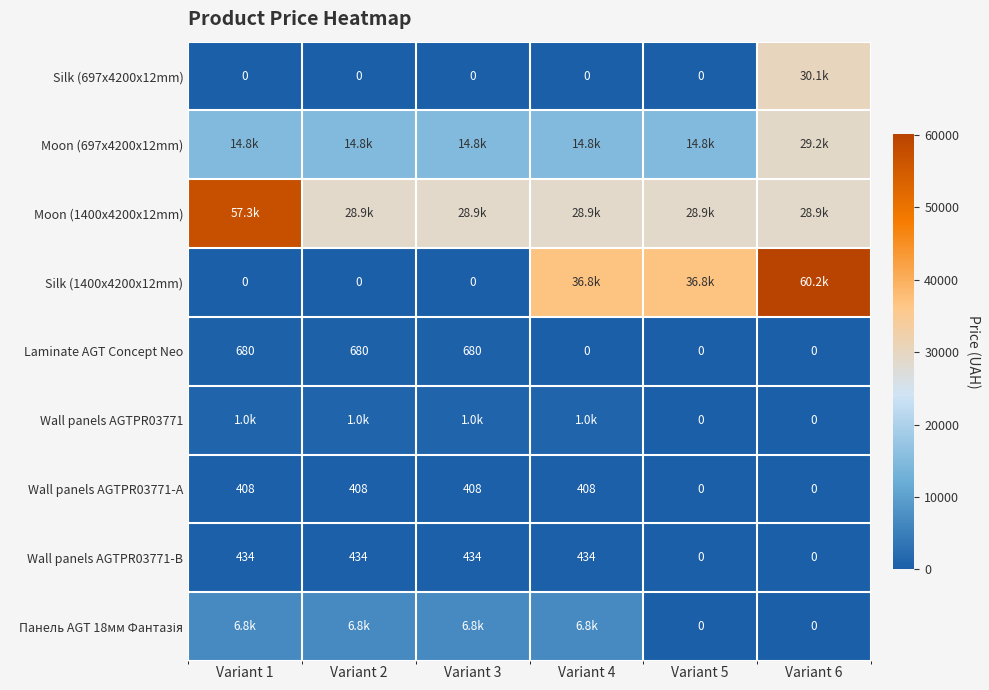

Is the value of Wall panels AGTPR03771-B at Variant 4 greater than the value of Wall panels AGTPR03771-A at Variant 3?

Yes